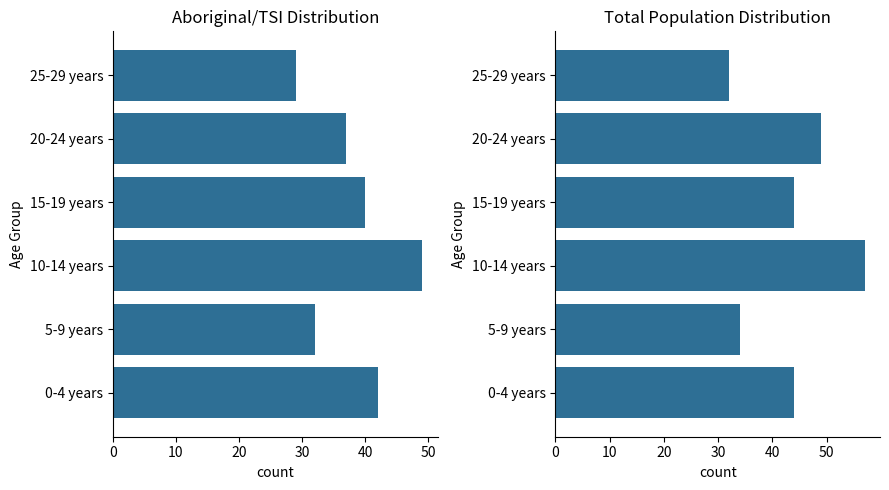

How many Aboriginal/TSI Persons values are between 32 and 42?

4